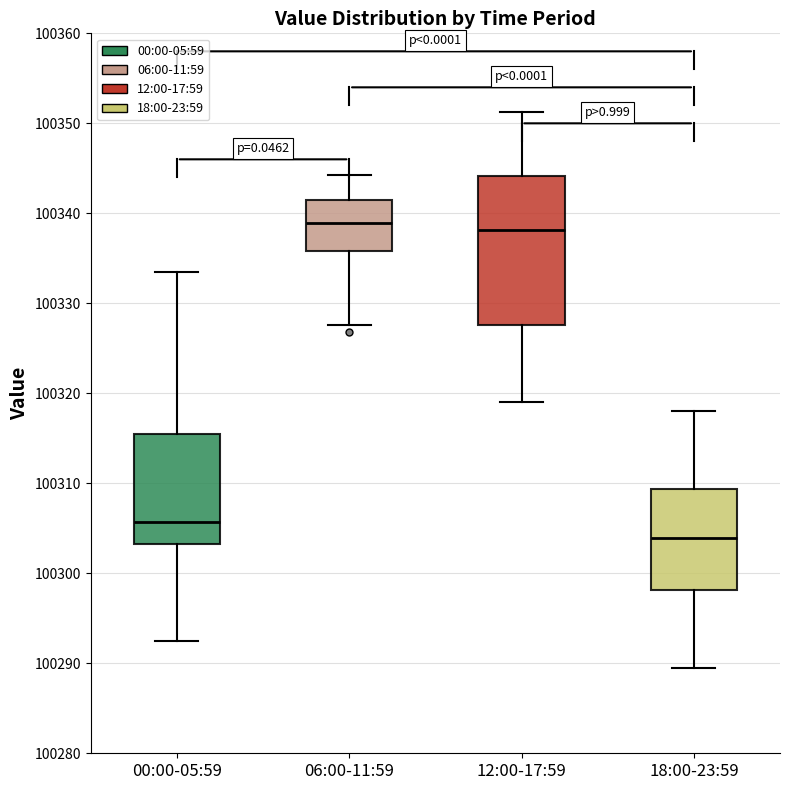

Where is the upper edge of the box for 18:00-23:59 on the y-axis? The values are not printed on the chart, so give them approximately, as read against the axis.

100309